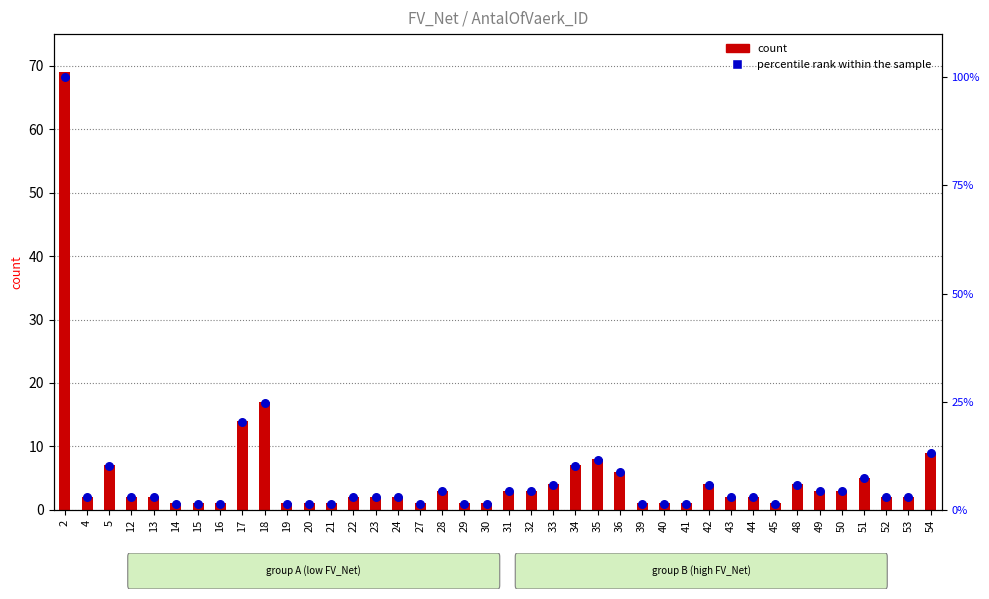

At how many categories does at least one series exceed 44?

1